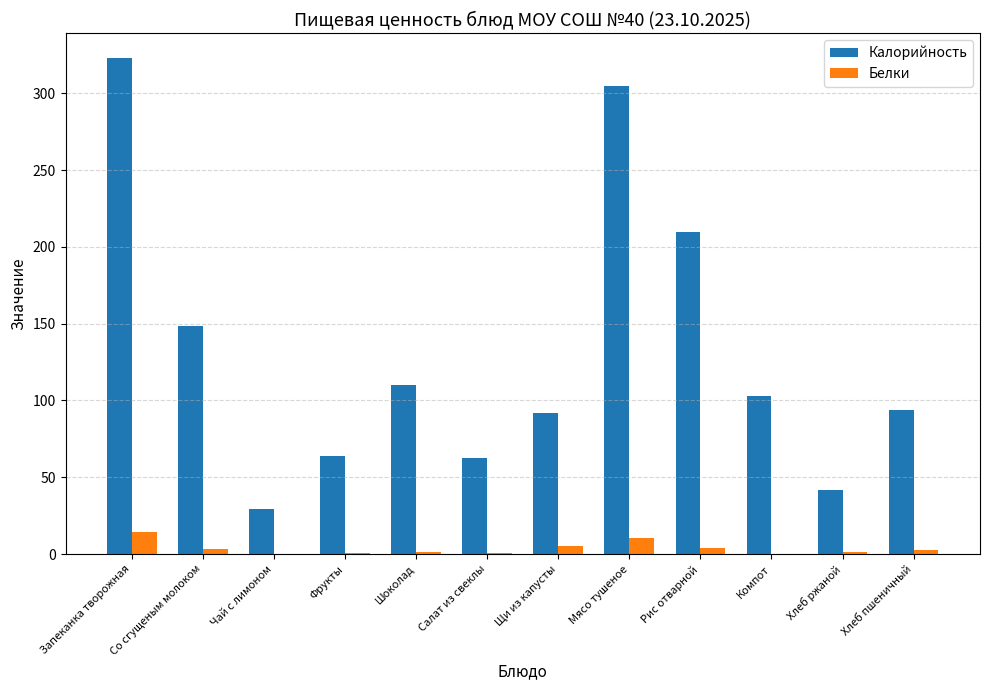

Which category has the highest value in the Калорийность series?

Запеканка творожная